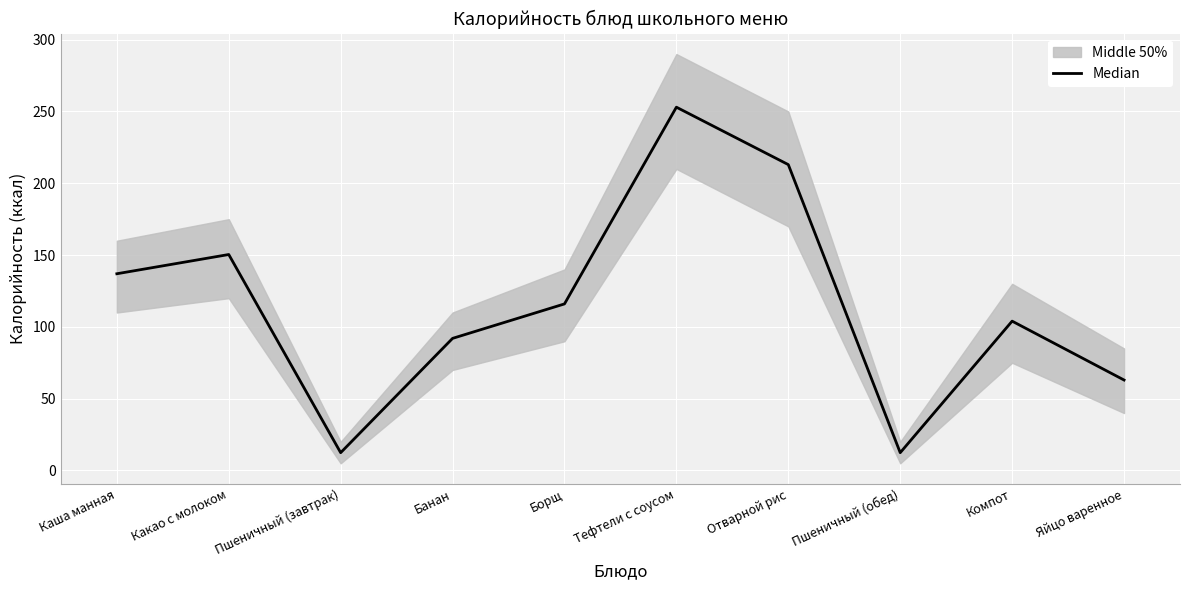

How many lines are shown in the chart?

1